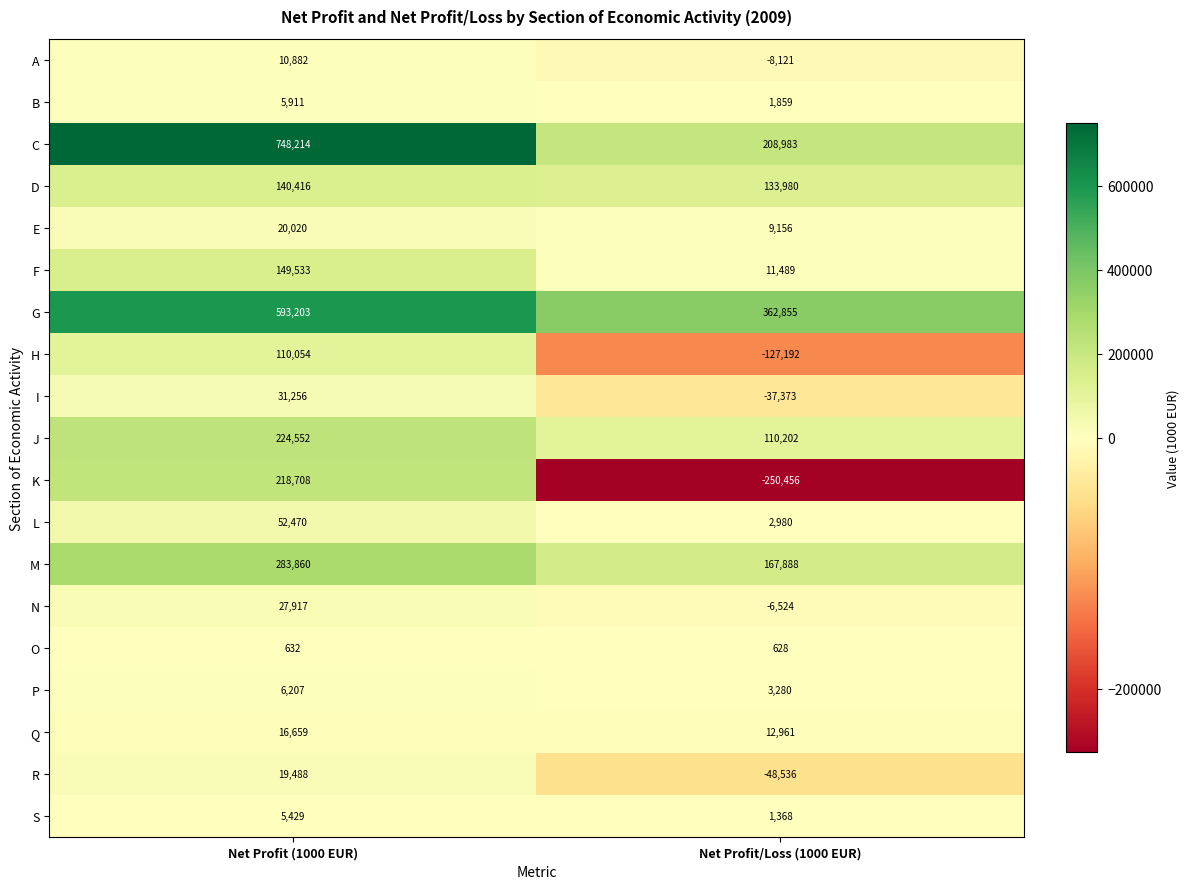

What is the sum of the B values at Net Profit (1000 EUR) and Net Profit/Loss (1000 EUR)?

7770